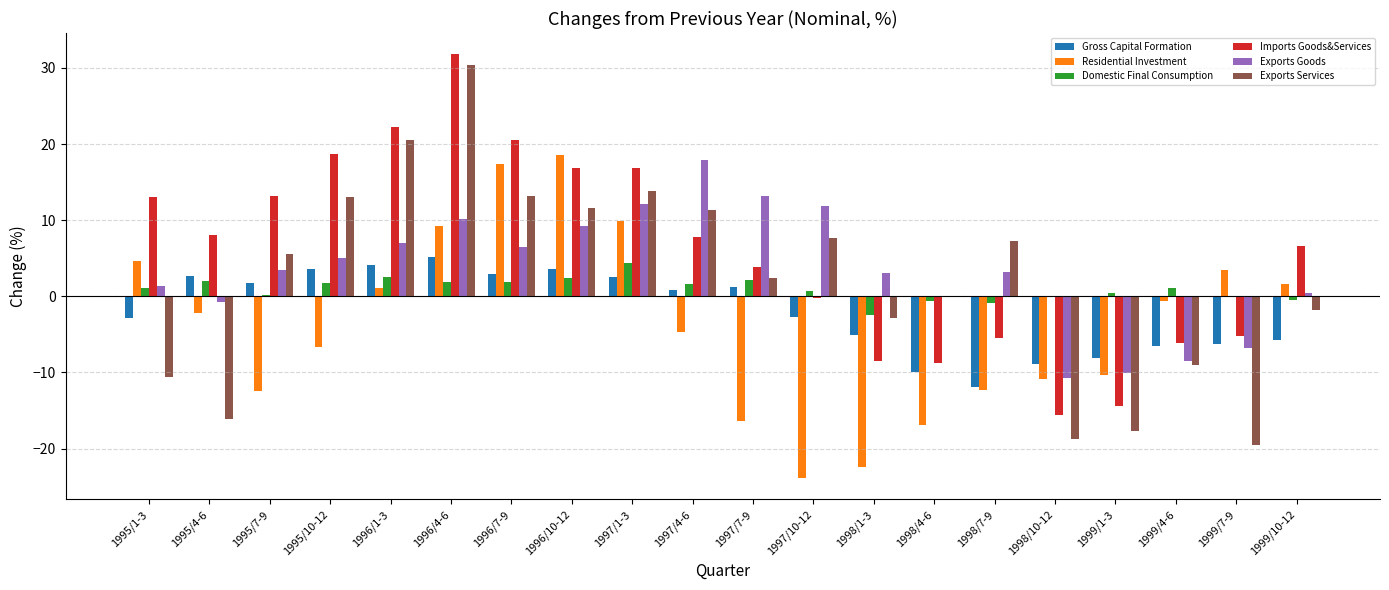

At which category is the sum across all series the highest?

1996/4-6